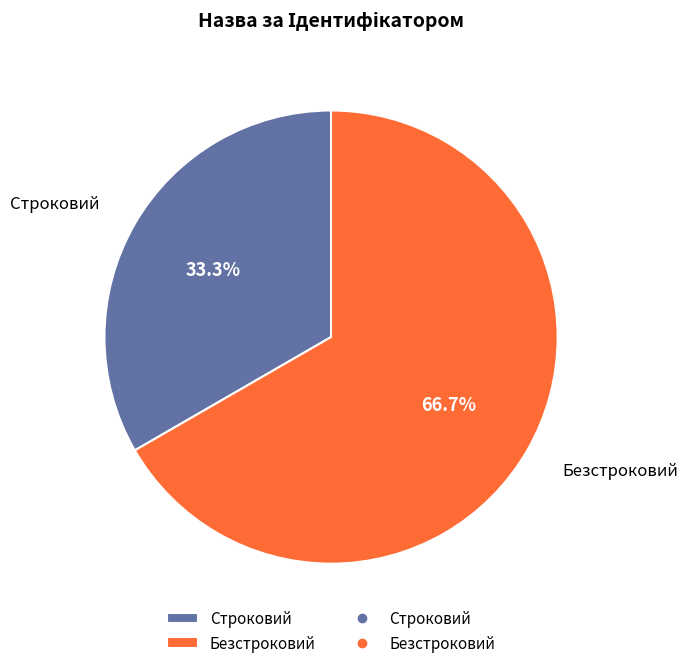

Count the number of slices in the pie.

2